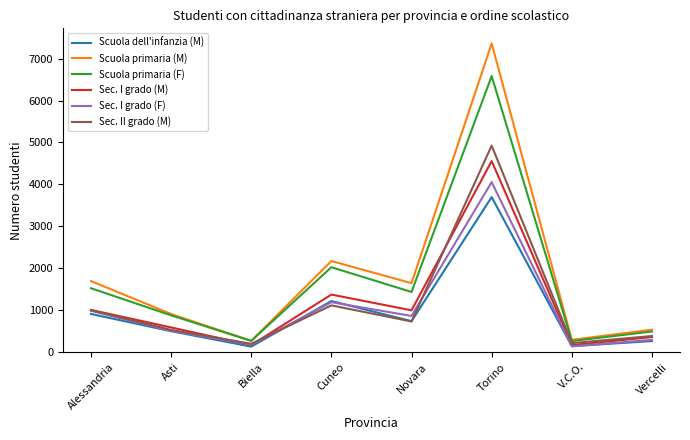

What are all the series names shown in the legend?

Scuola dell'infanzia (M), Scuola primaria (M), Scuola primaria (F), Sec. I grado (M), Sec. I grado (F), Sec. II grado (M)